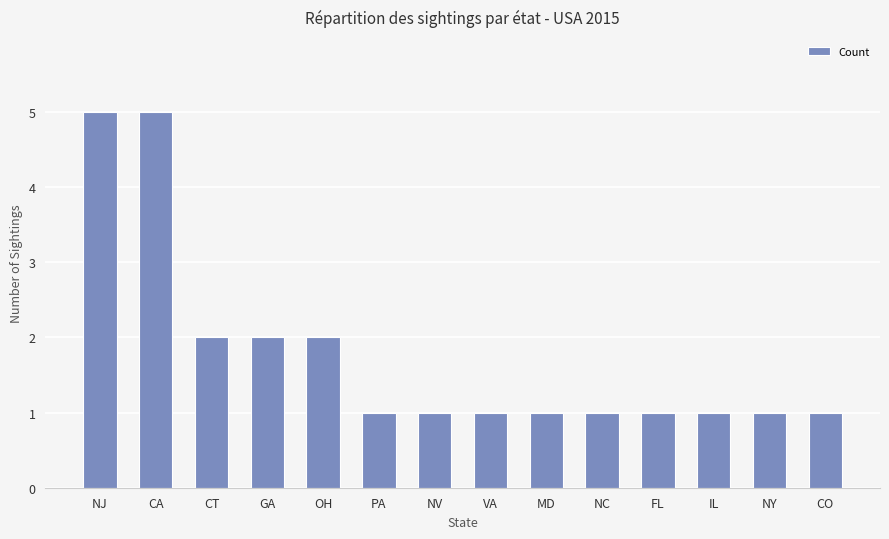

Reading left to right, what are all the values shown in this chart?

5	5	2	2	2	1	1	1	1	1	1	1	1	1